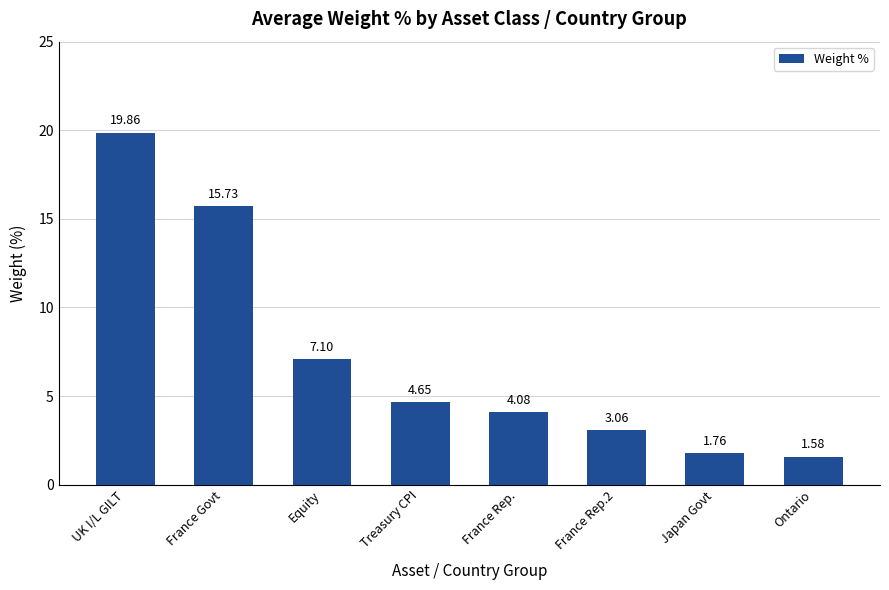

List the labels in order of value, largest first.

UK I/L GILT, France Govt, Equity, Treasury CPI, France Rep., France Rep.2, Japan Govt, Ontario